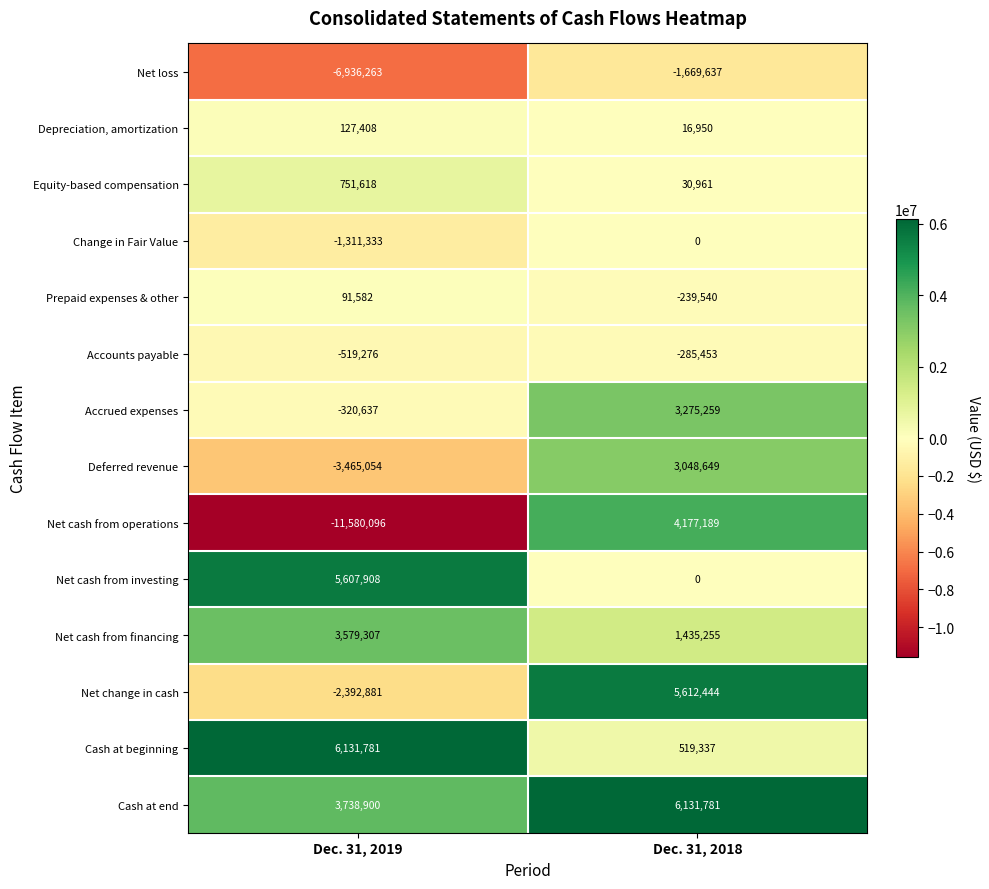

What is the minimum value for Change in Fair Value?

-1311333